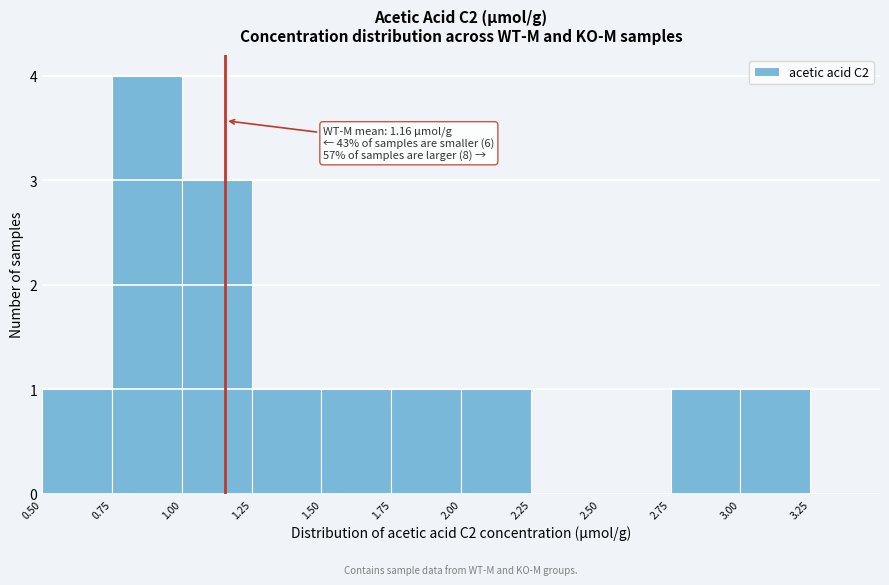

Which range on the x-axis has the tallest bar?

0.75 to 1.00